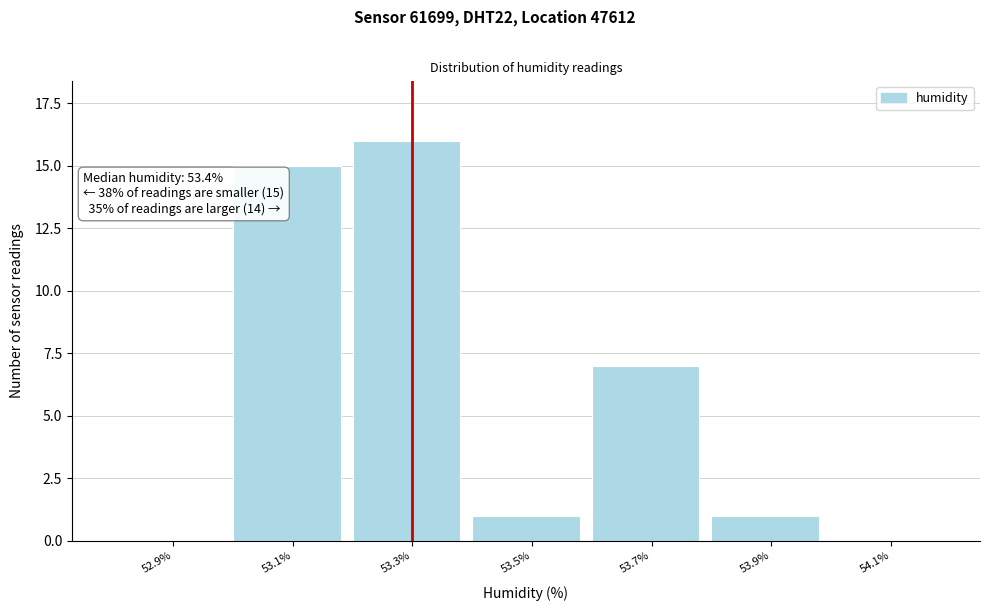

Reading left to right, what are all the values shown in this chart?

52.9%=0	53.1%=15	53.3%=16	53.5%=1	53.7%=7	53.9%=1	54.1%=0